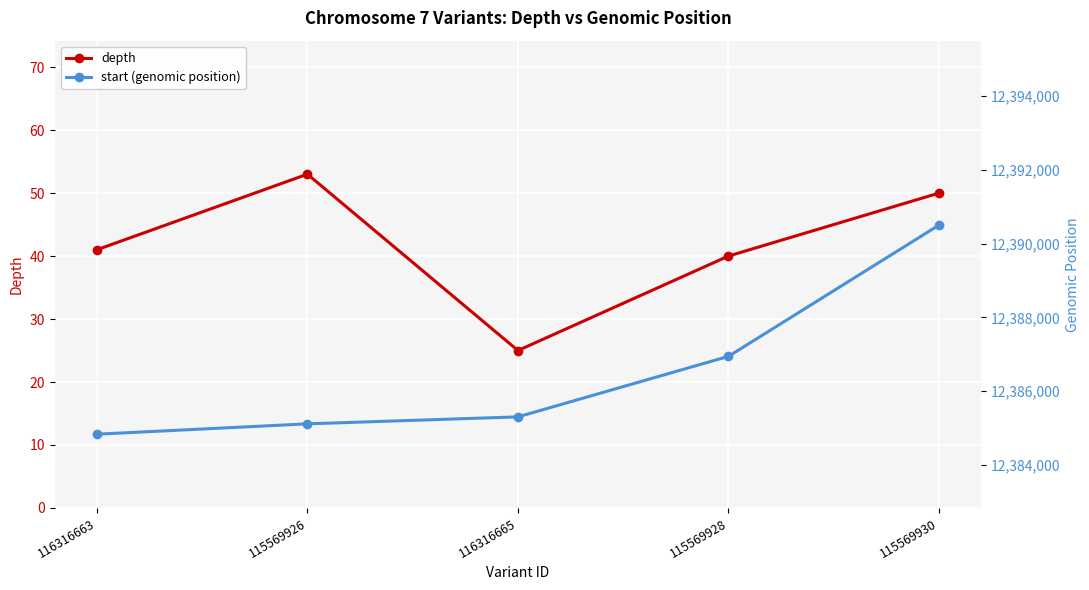

Where is the first local maximum for depth?

115569926